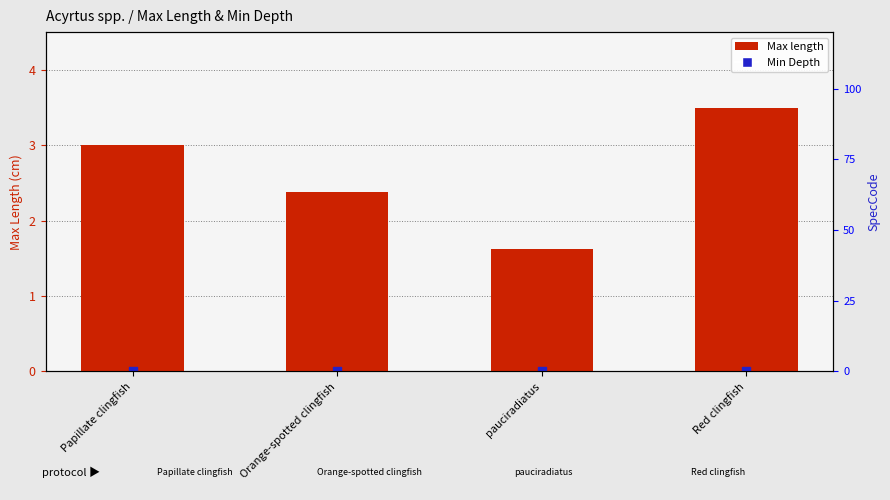

Which series has the largest total across all categories?

Max length